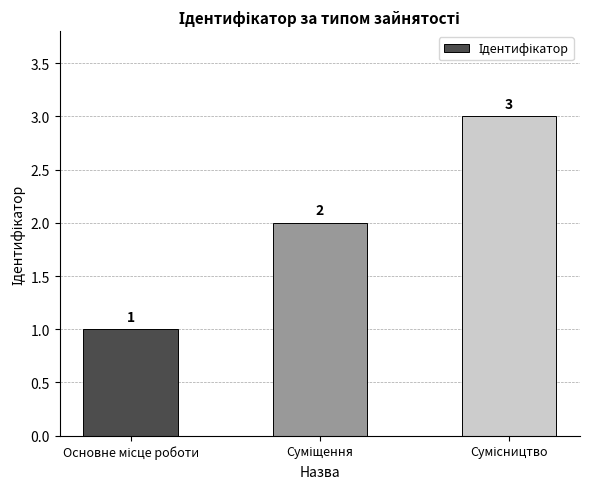

How many values are between 1 and 3?

3